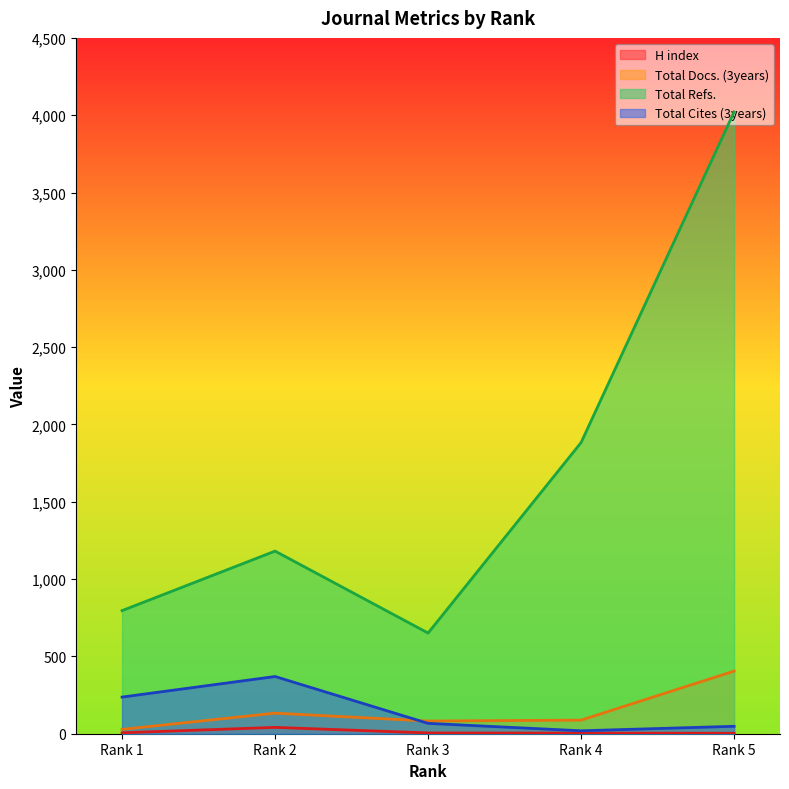

The Total Refs. series shows 651 at Rank 3. True or false?

True